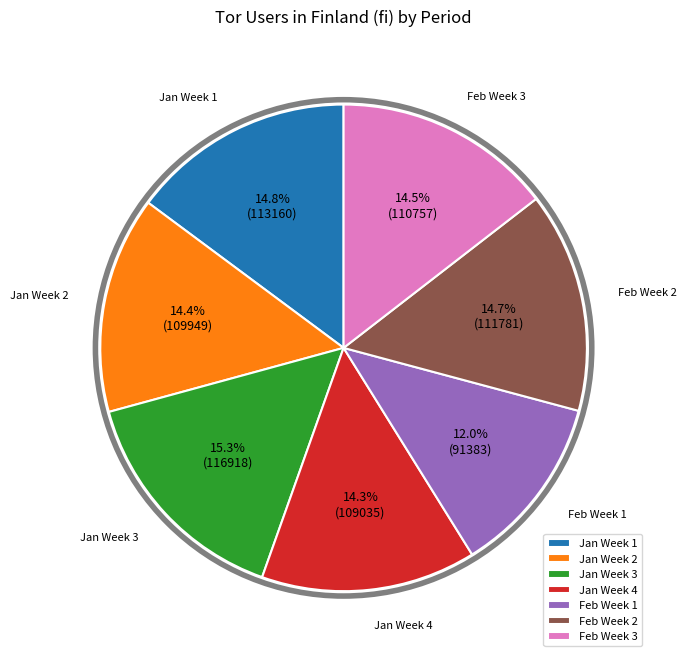

How many segments does this pie chart have?

7